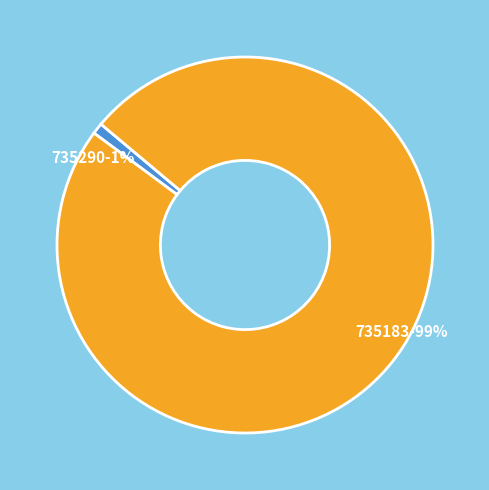

How many slices are in this pie chart?

2